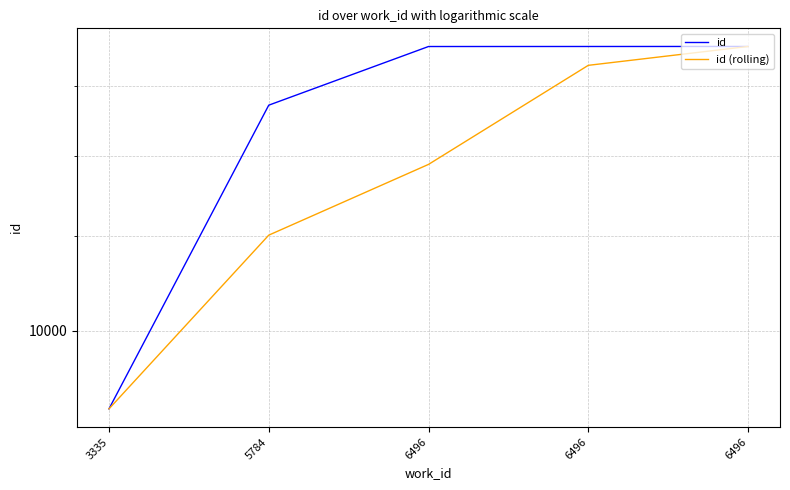

Is it true that id equals 15432 at 5784?

True